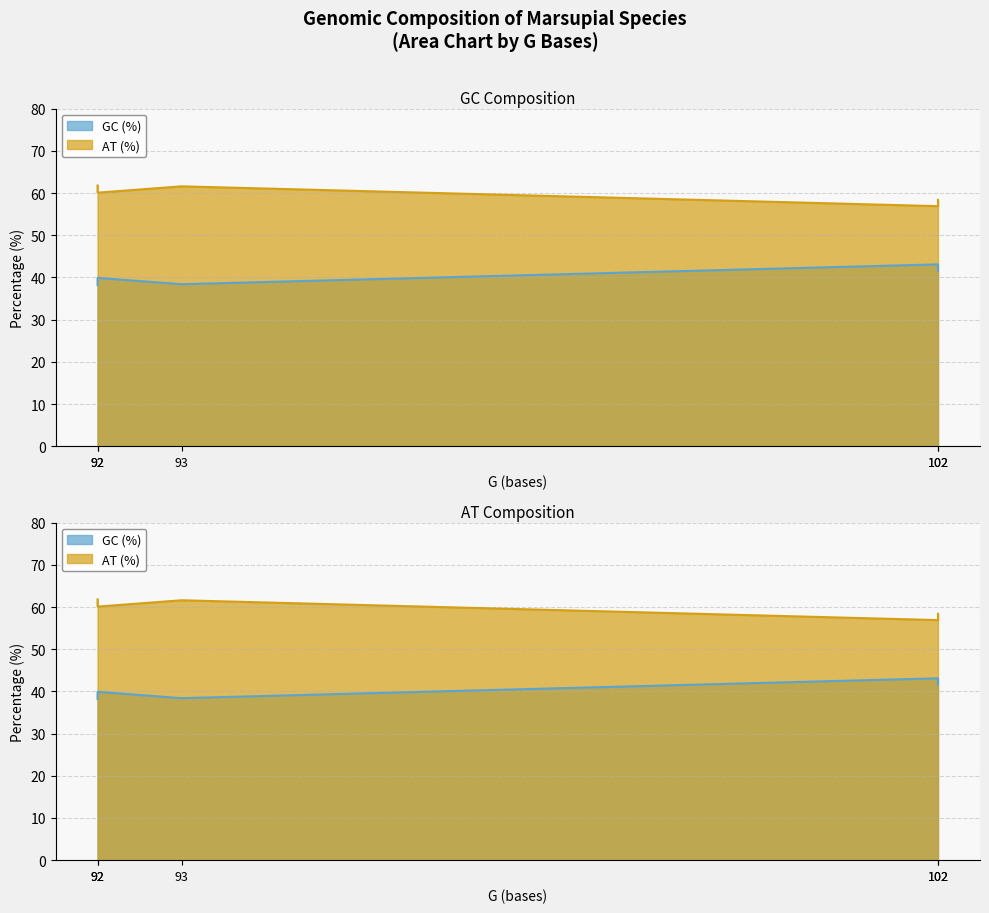

What are all the series names shown in the legend?

GC (%), AT (%)